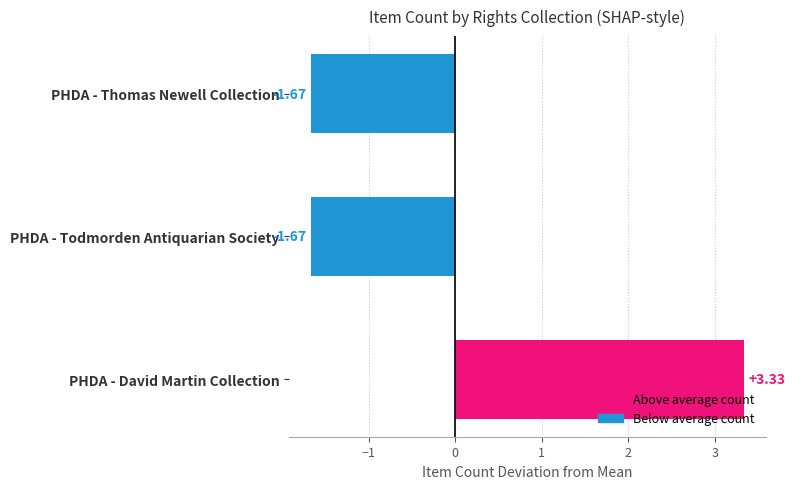

How many bars are there in total?

3